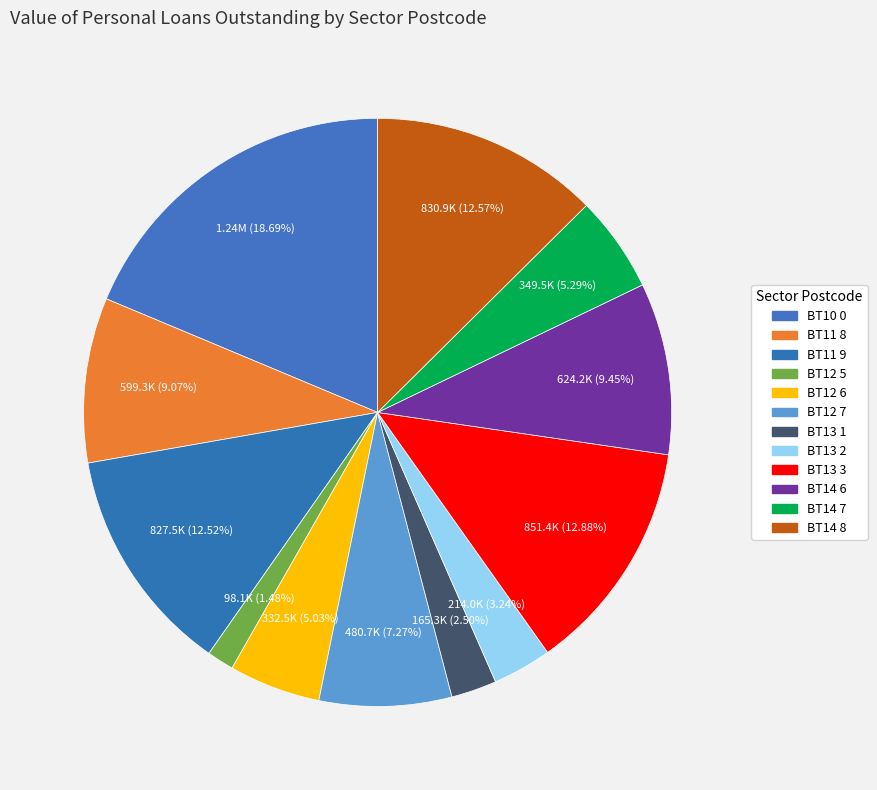

Count the number of slices in the pie.

12